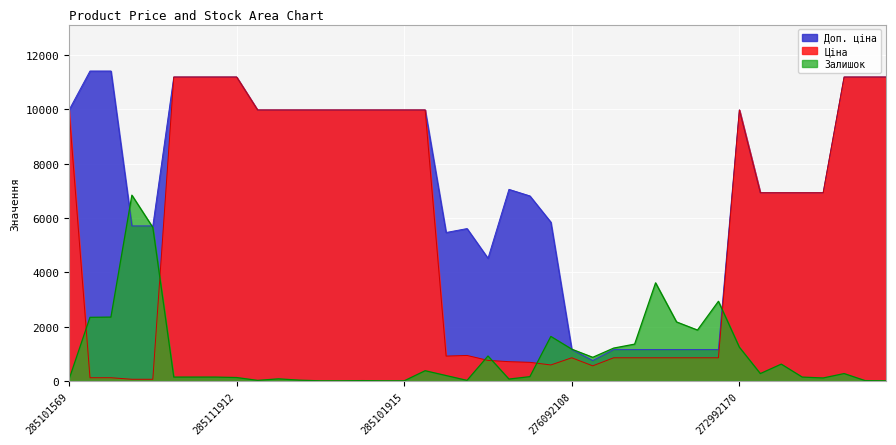

In Залишок, how many points are lower than both neighbors (excluding endpoints)?

7